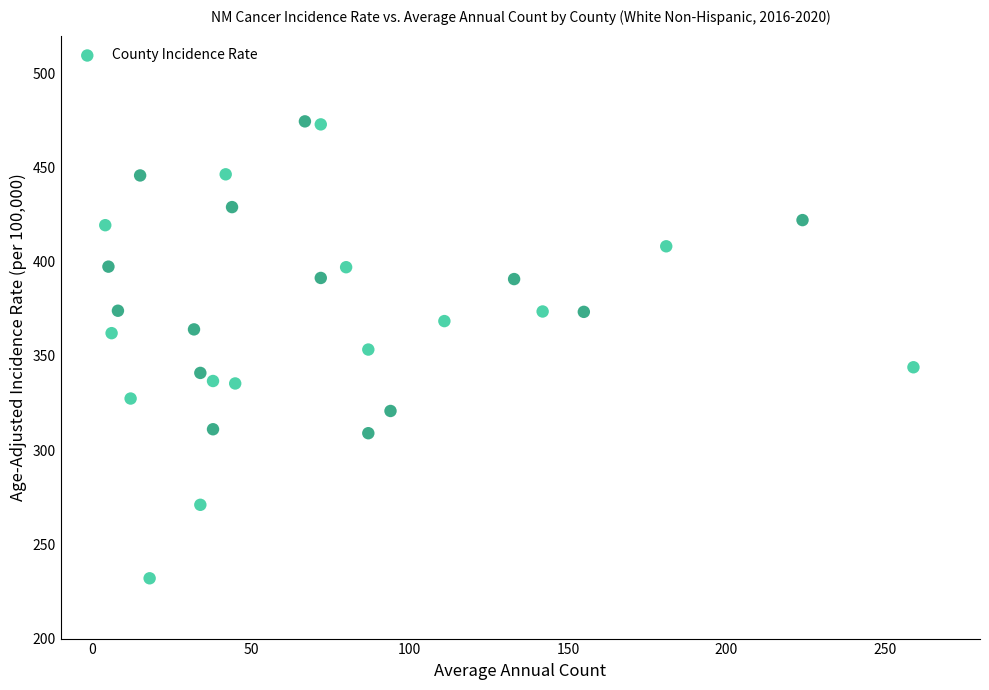

Count the number of points in this scatter plot.

29